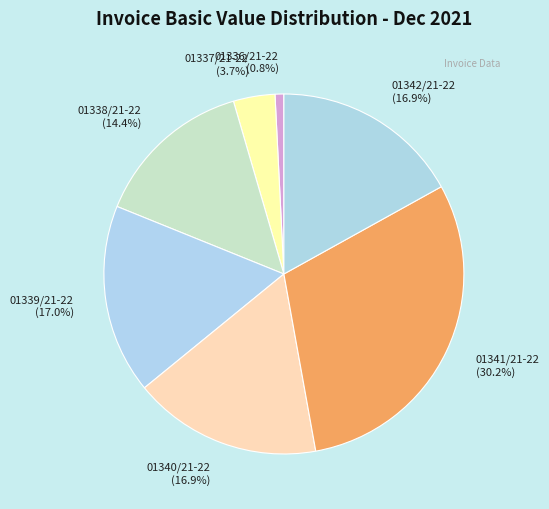

To the nearest percent, what is the average slice percentage?

14%